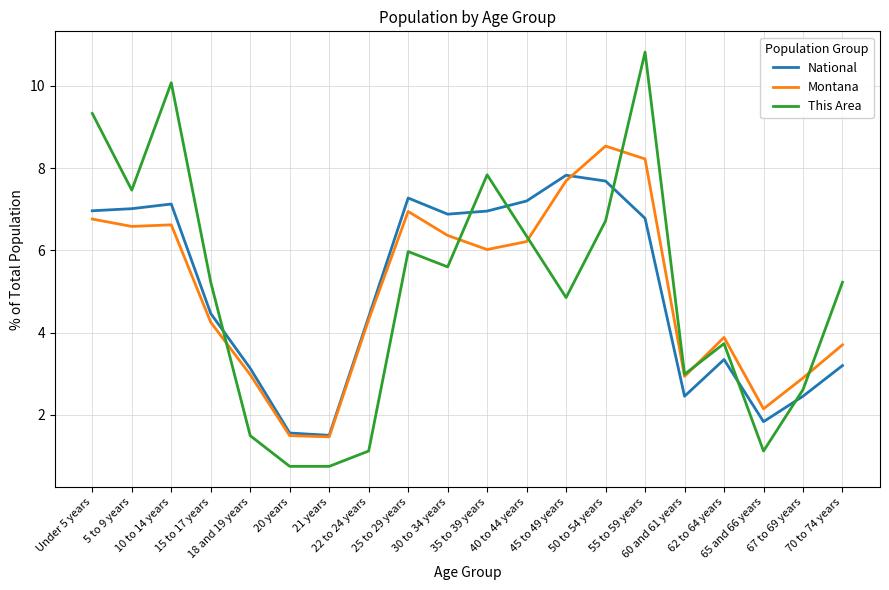

Which series has the largest range (max minus min)?

This Area